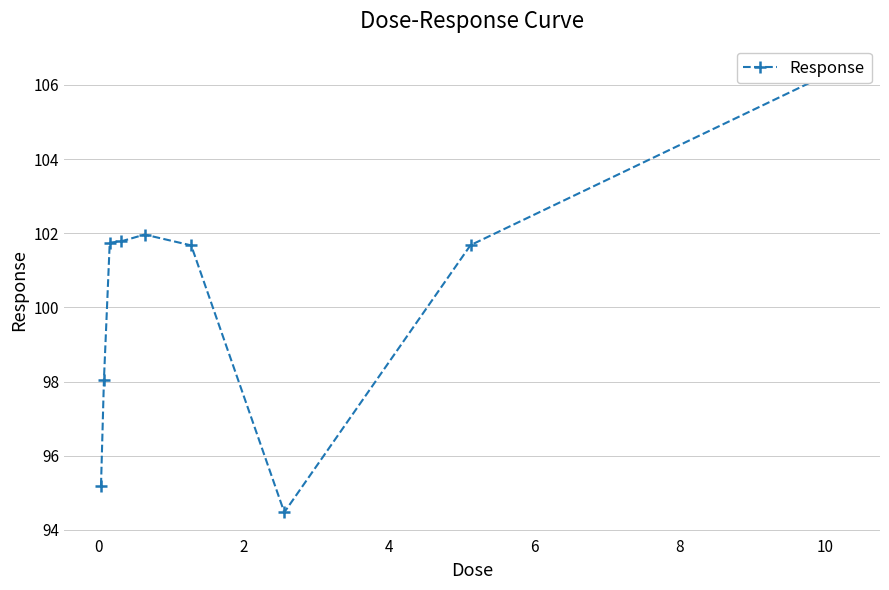

What is the sum of all values?

903.0